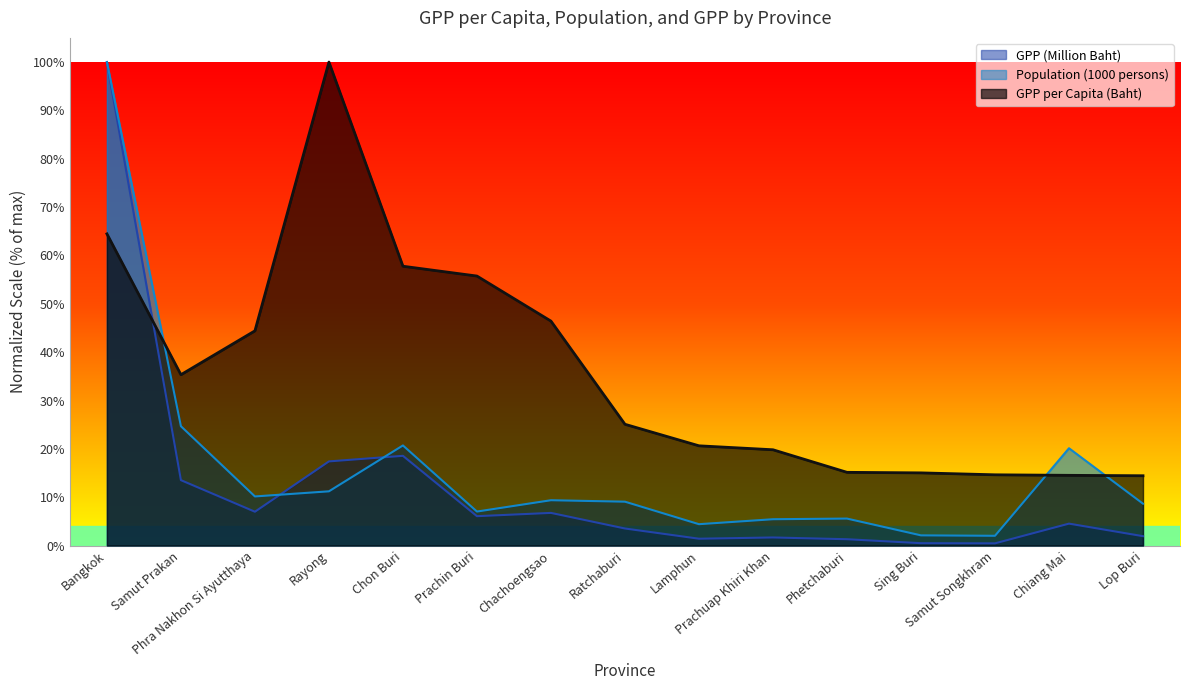

What position from the left is Lop Buri?

15